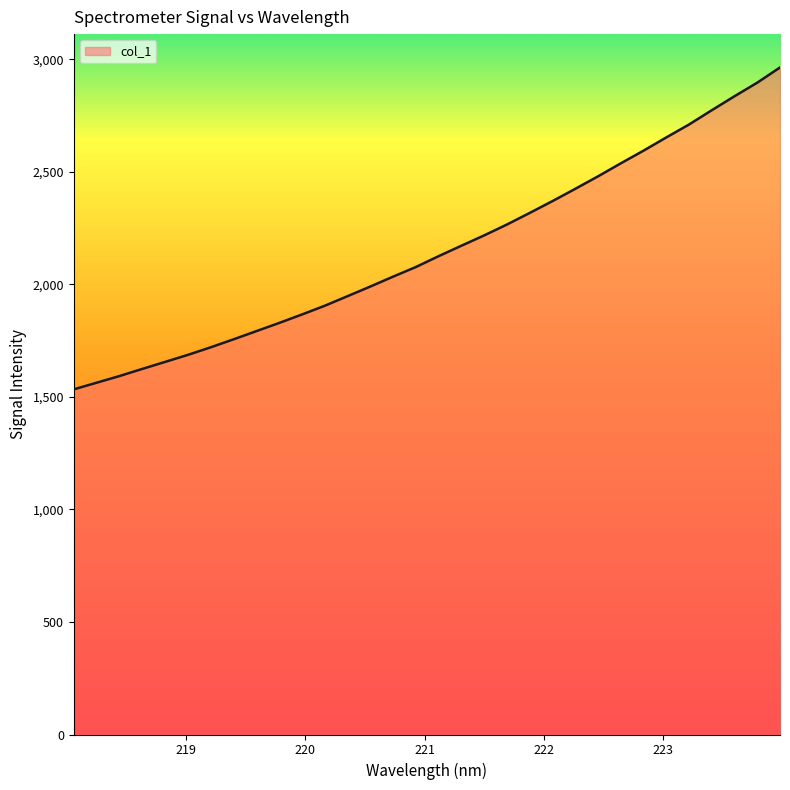

What is the greatest value displayed?

2963.8